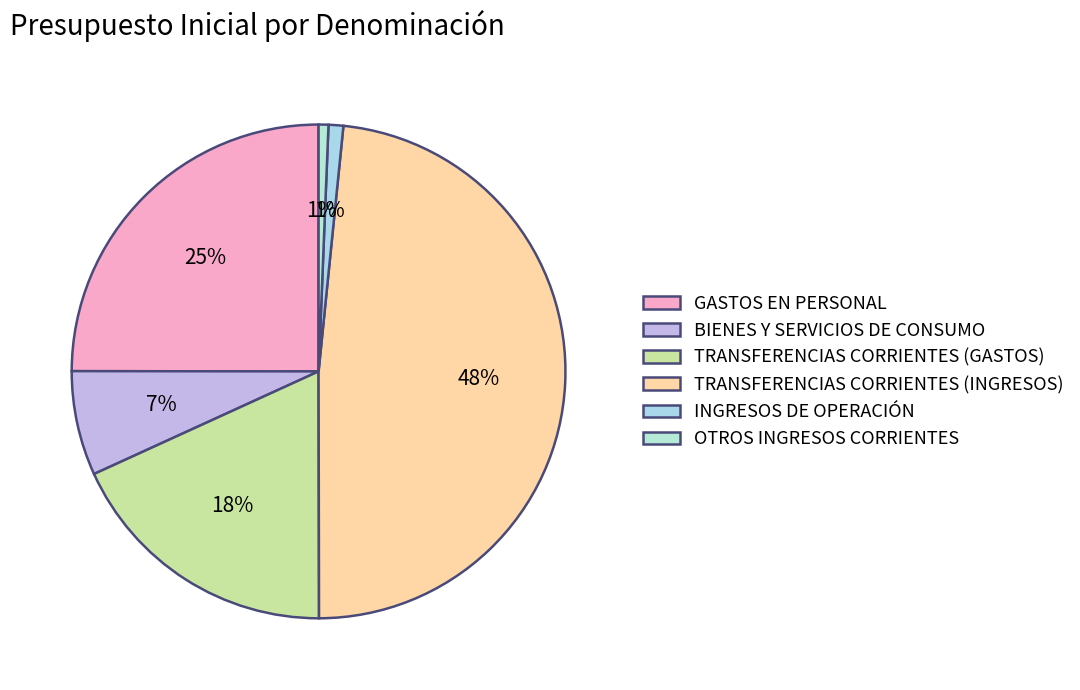

What is the change in value from BIENES Y SERVICIOS DE CONSUMO to INGRESOS DE OPERACIÓN?

-9441577